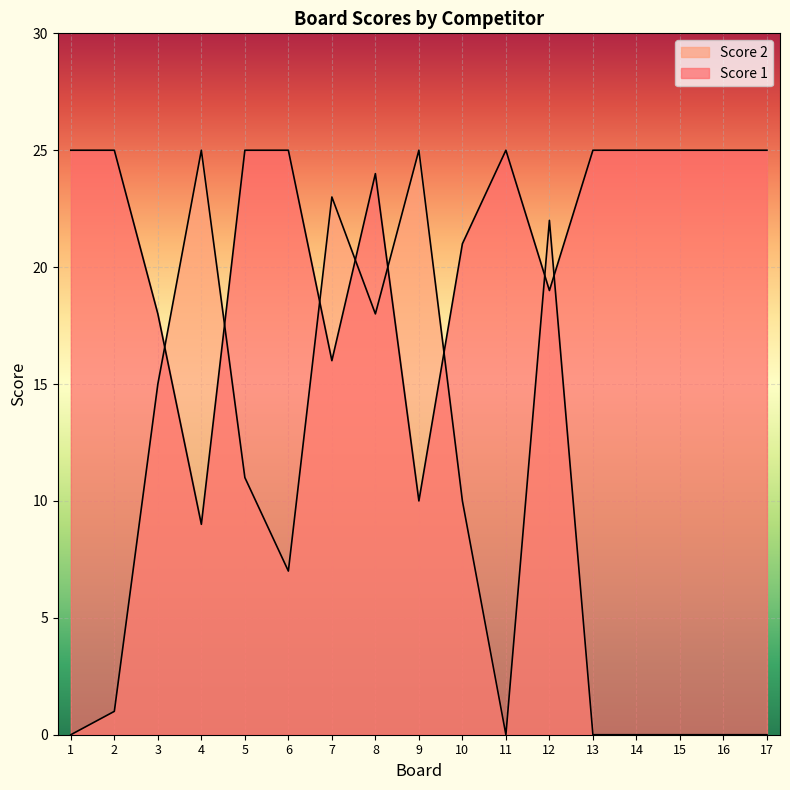

What is the value of the Score 1 point at the 3rd from the left?

18